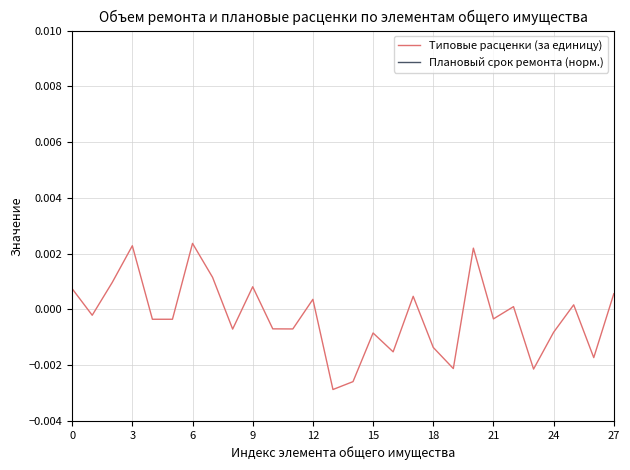

List the series in order of their overall mean, lowest first.

Плановый срок ремонта (норм.), Типовые расценки (за единицу)